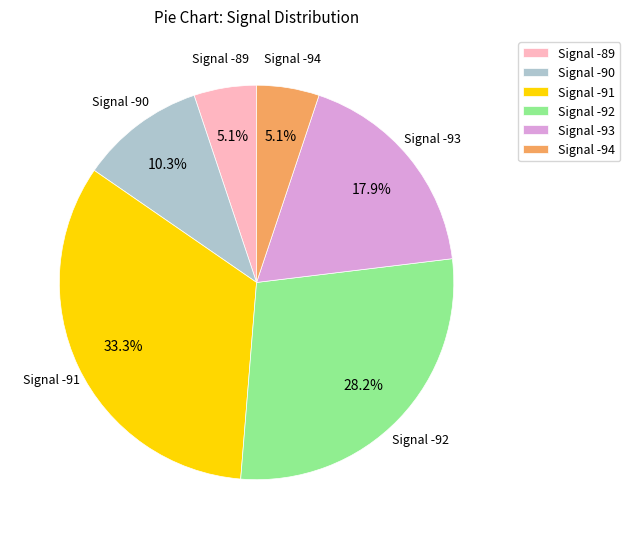

Is the sum of Signal -90 and Signal -94 greater than half?

No